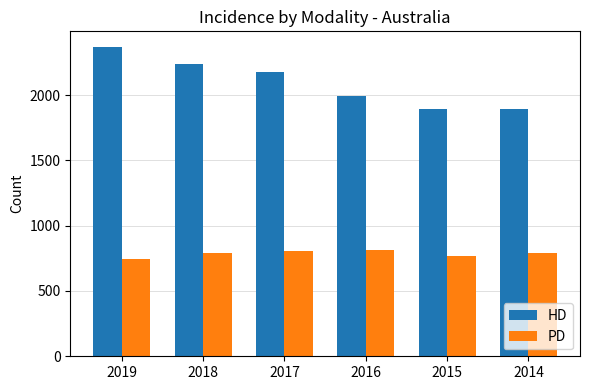

Is it true that HD equals 1994 at 2016?

True